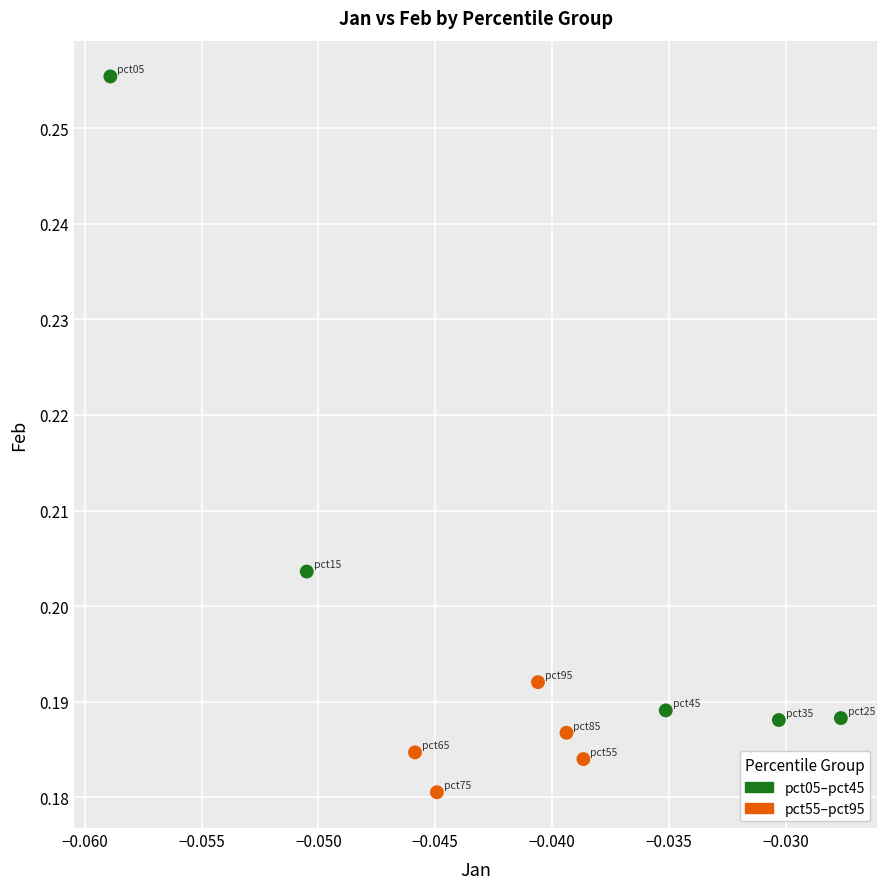

Which series has the largest Y range (max minus min)?

pct05–pct45